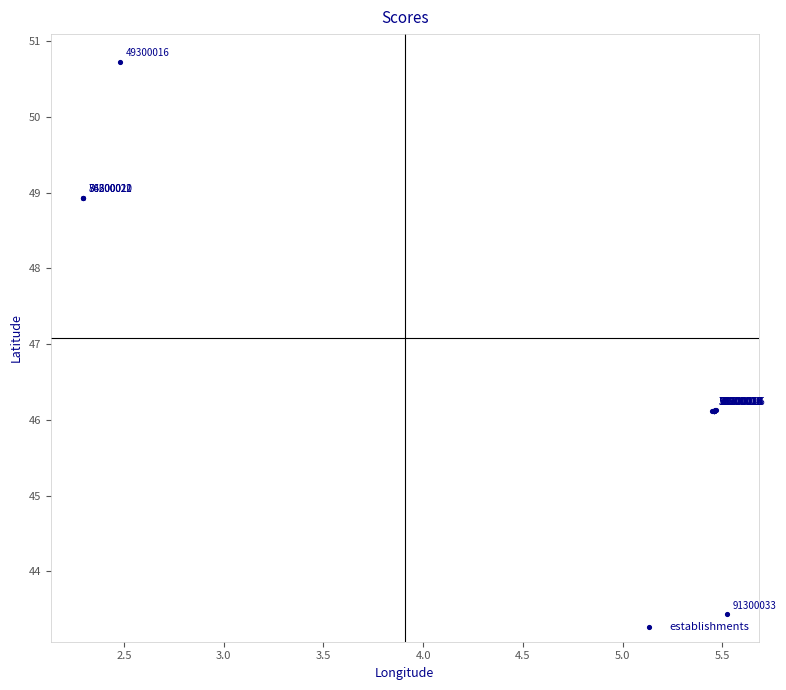

What Y value in the scatter plot is closest to 47?

46.1